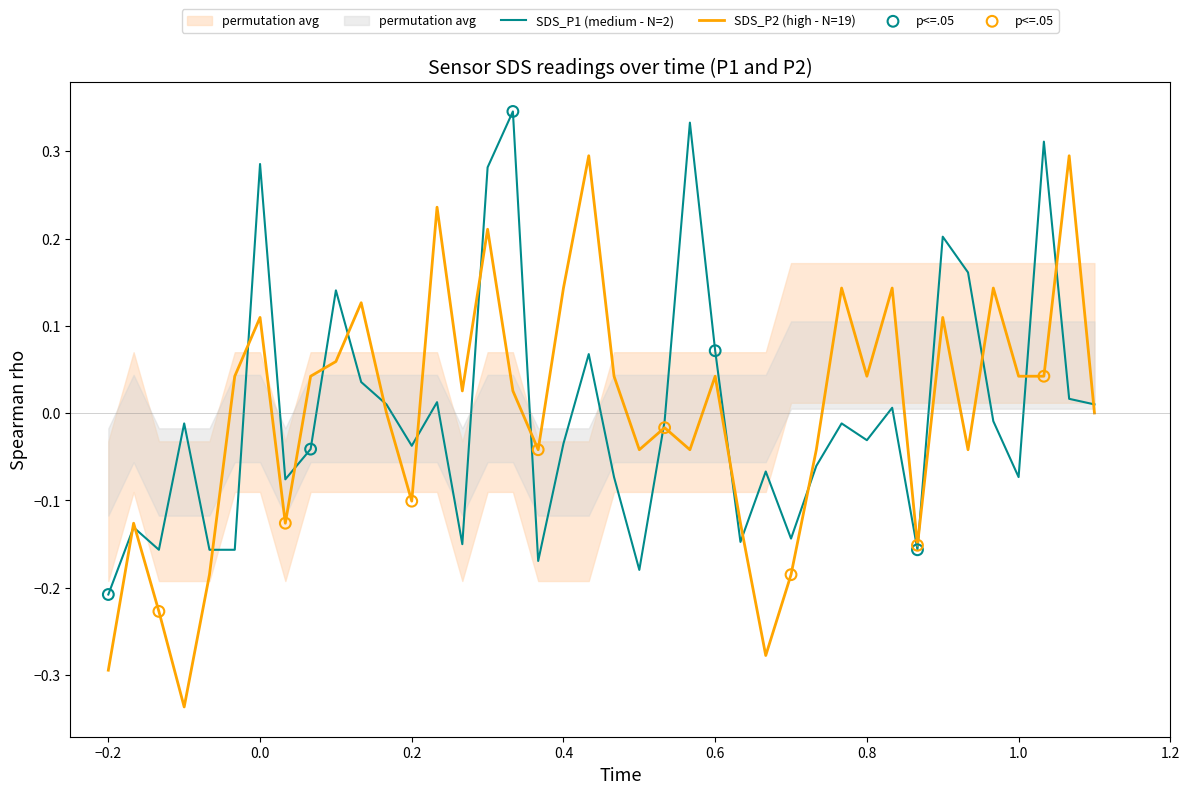

Which series reaches the minimum Y coordinate?

SDS_P2